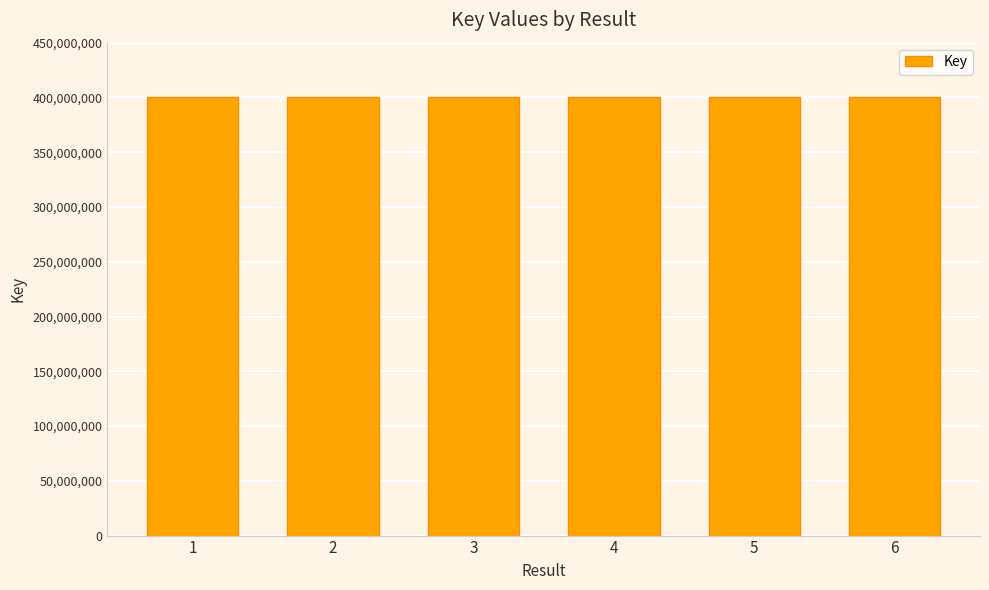

What is the difference between the maximum and minimum values?

1402